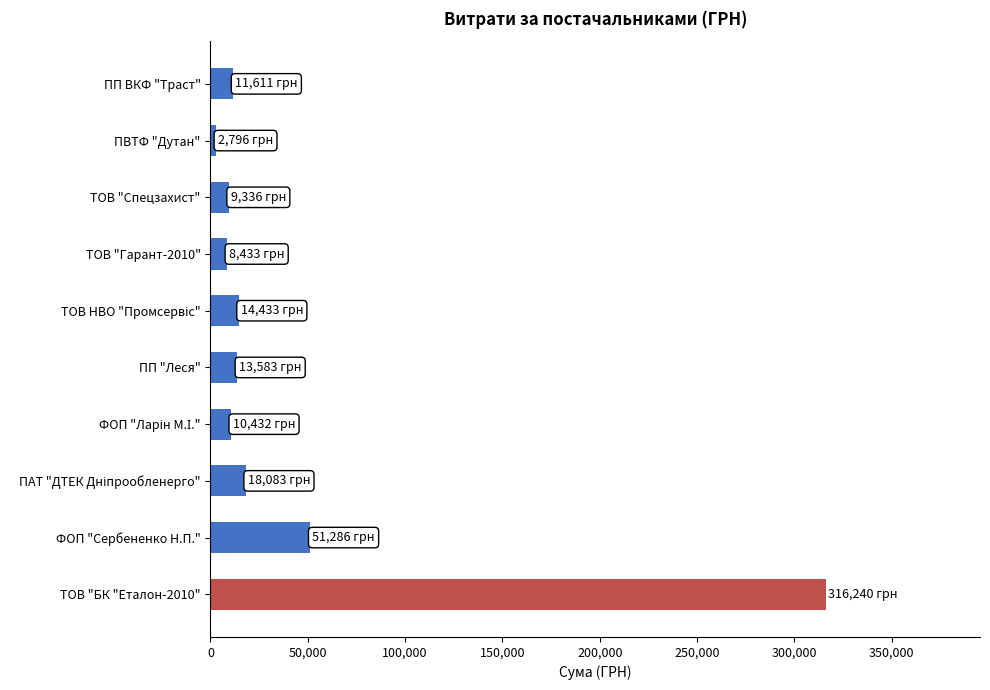

Does the chart contain any negative values?

No